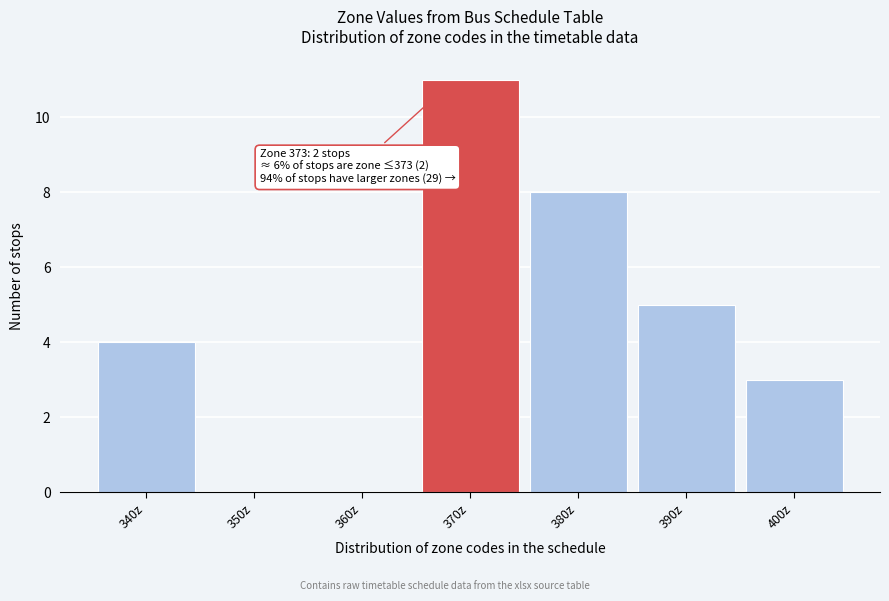

Reading left to right, transcribe all the data shown in this chart.

340z=4	350z=0	360z=0	370z=11	380z=8	390z=5	400z=3